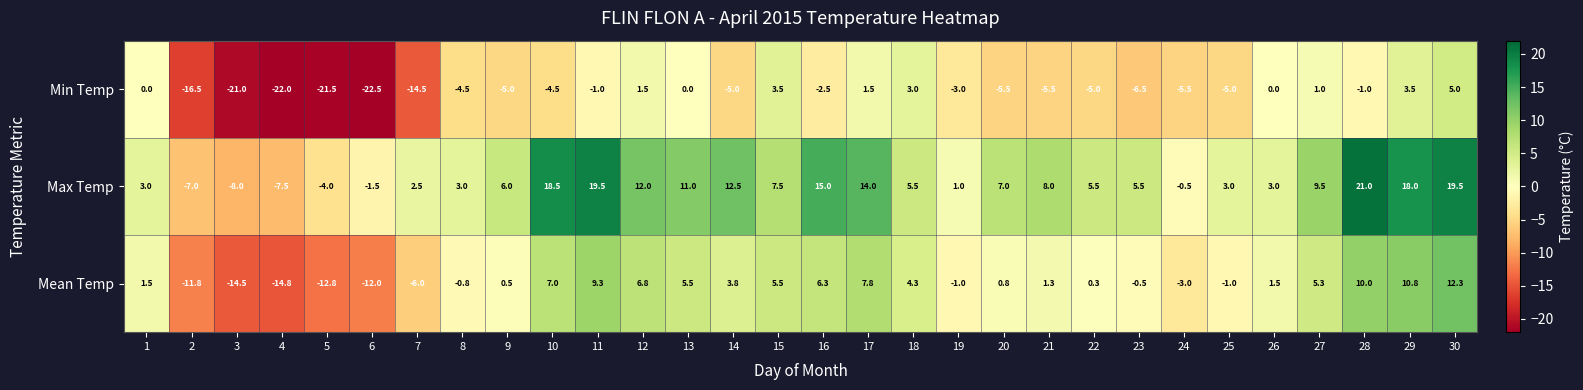

What is the maximum value for Min Temp?

5.0